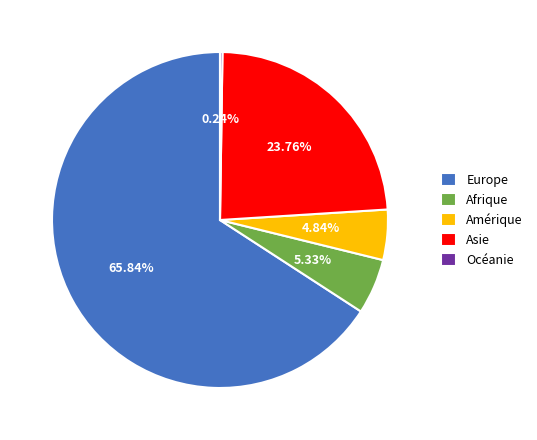

To the nearest percent, what portion does Asie represent?

24%